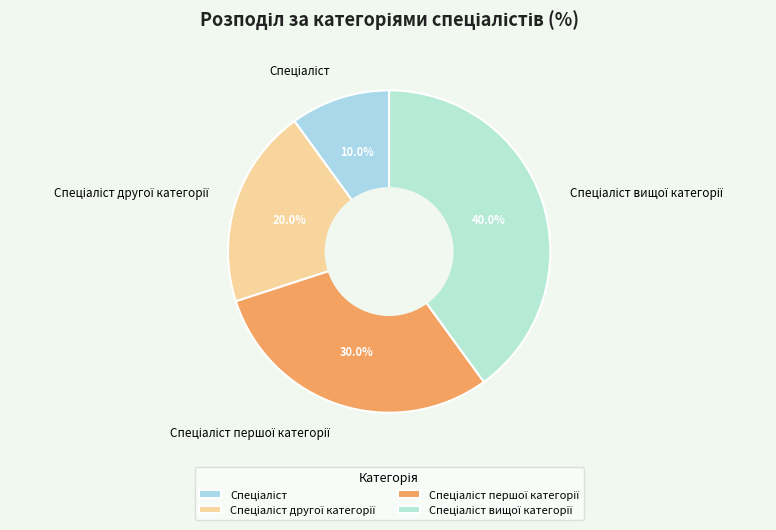

Is there a majority slice in this chart?

No